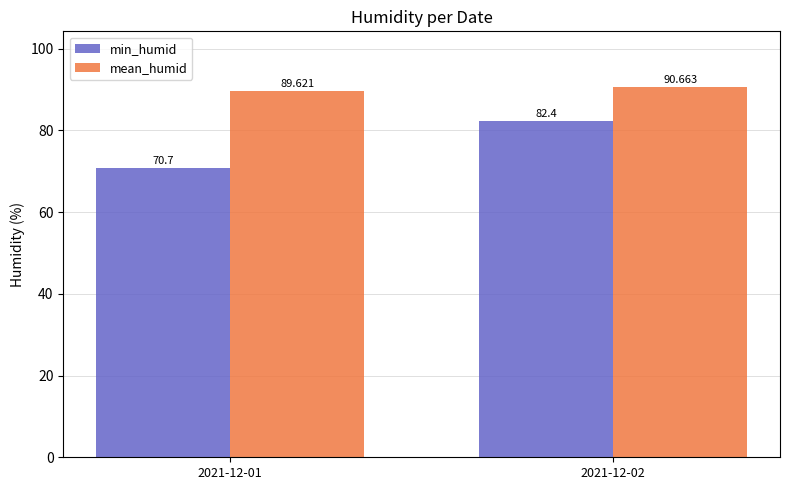

Which category has the lowest value across all series?

2021-12-01